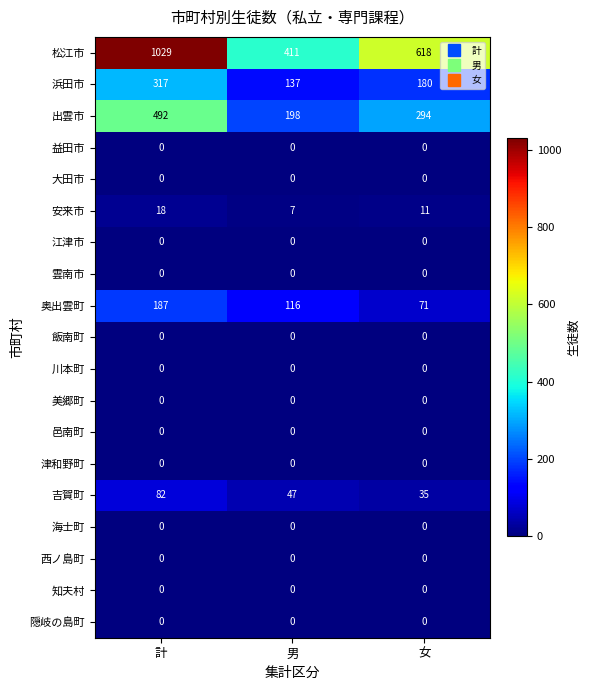

Rank the categories by 吉賀町 value from highest to lowest.

計, 男, 女